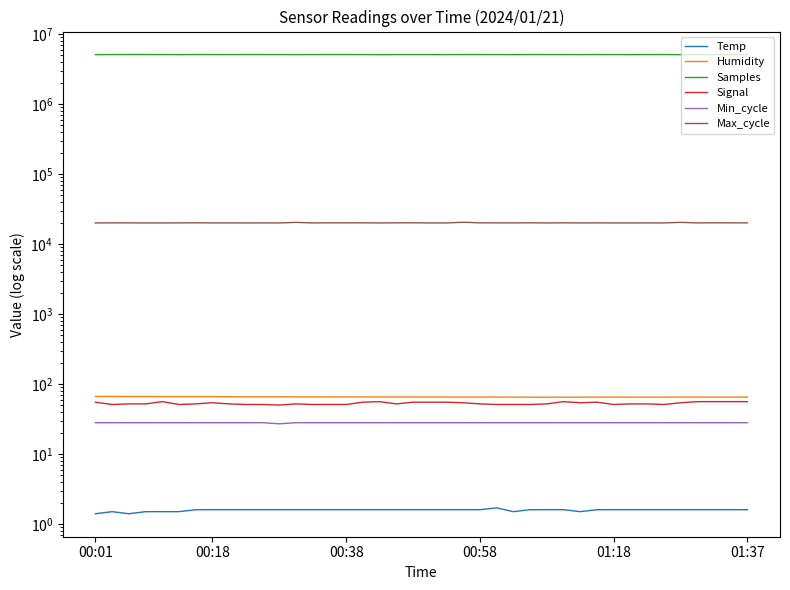

The Humidity series shows 65.2 at 22. True or false?

True